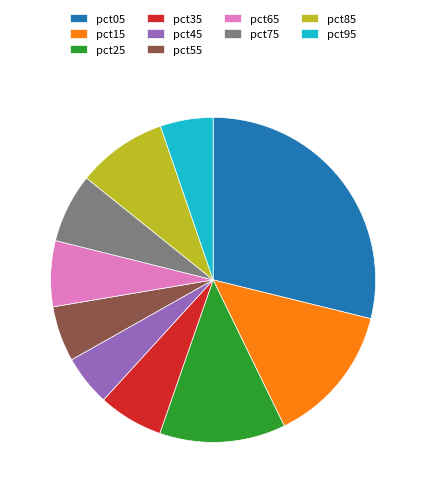

The pct65 slice represents 1% of the pie. True or false?

False